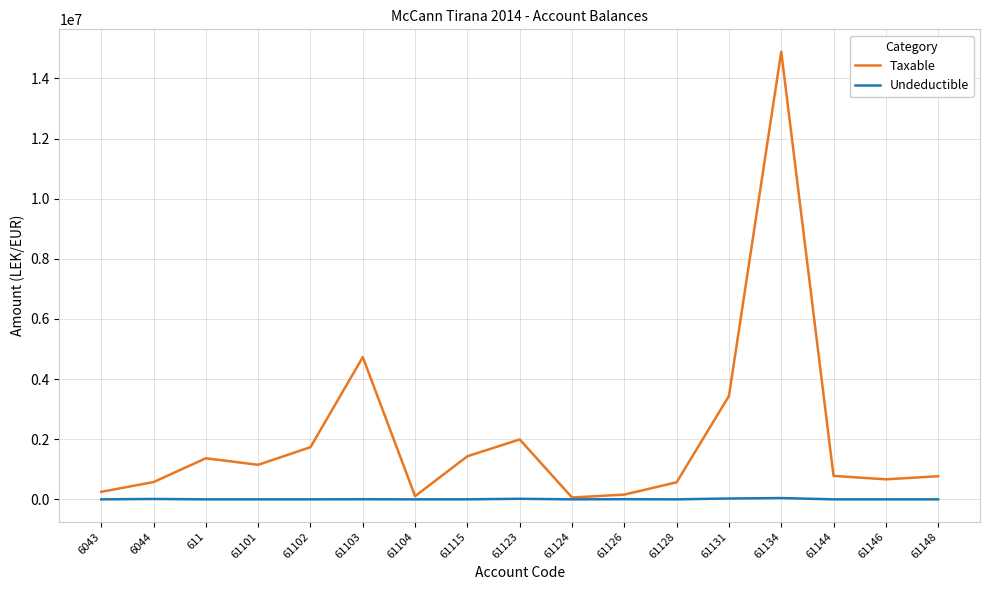

What is the greatest value displayed?

14887859.8